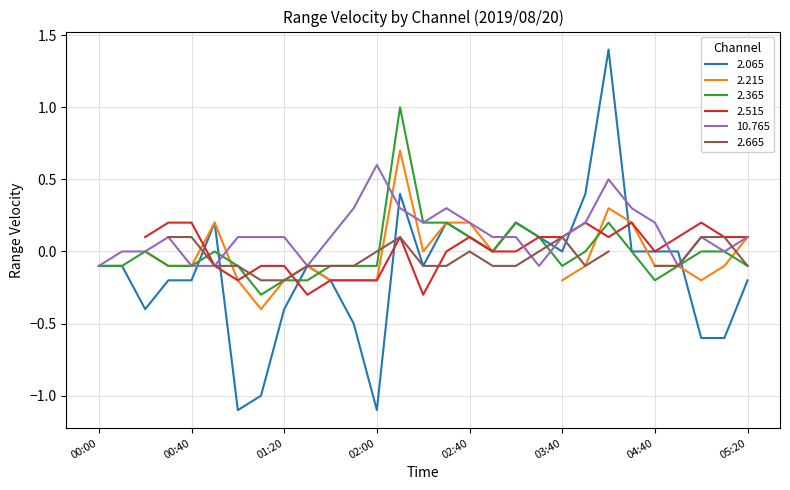

The value of 2.065 at 05:20 is -0.2. True or false?

True